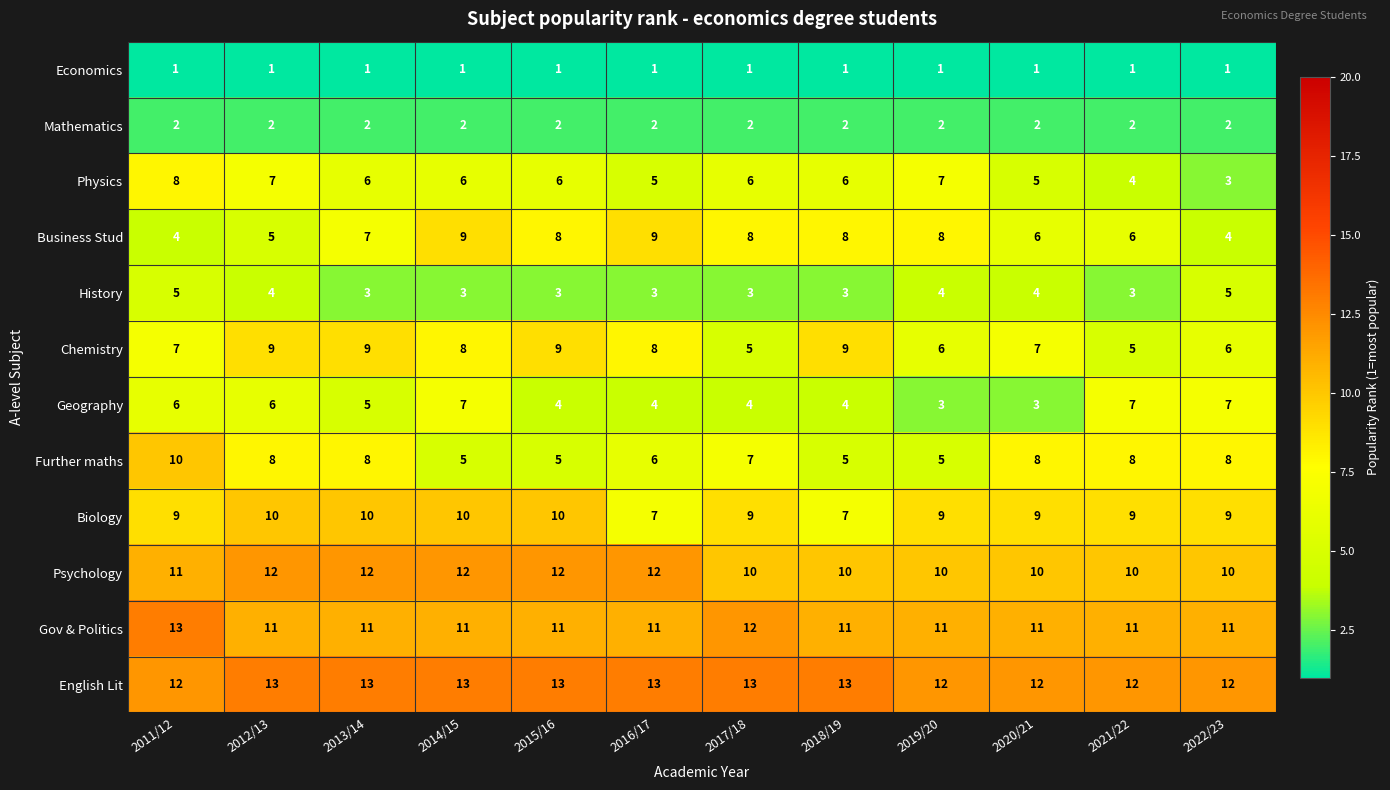

The Mathematics series shows 2 at 2019/20. True or false?

True